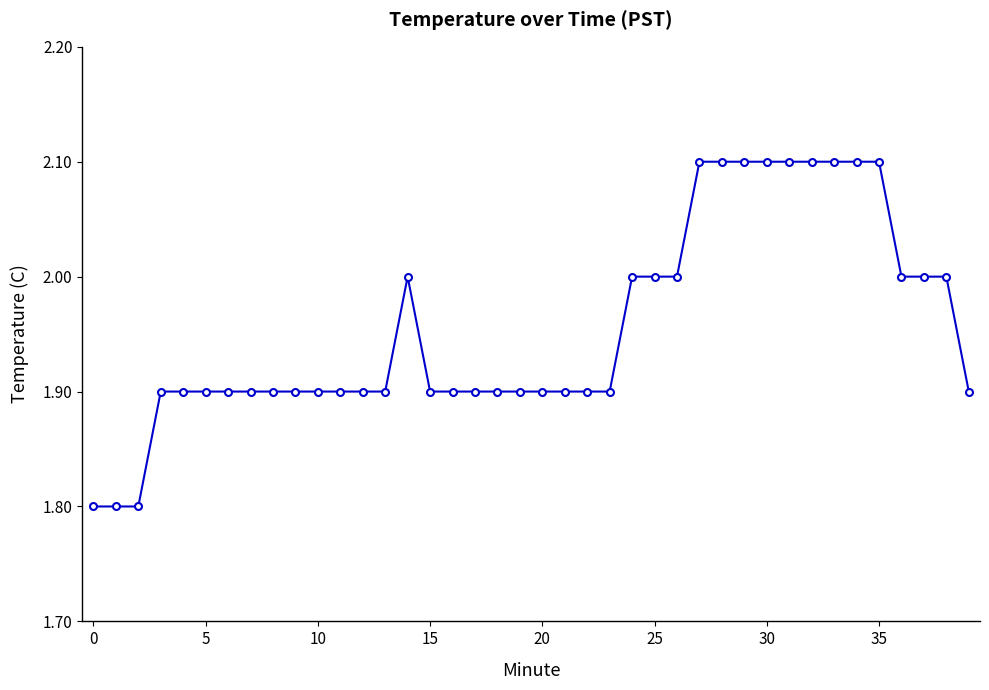

What is the value of the 10th point from the left?

1.9